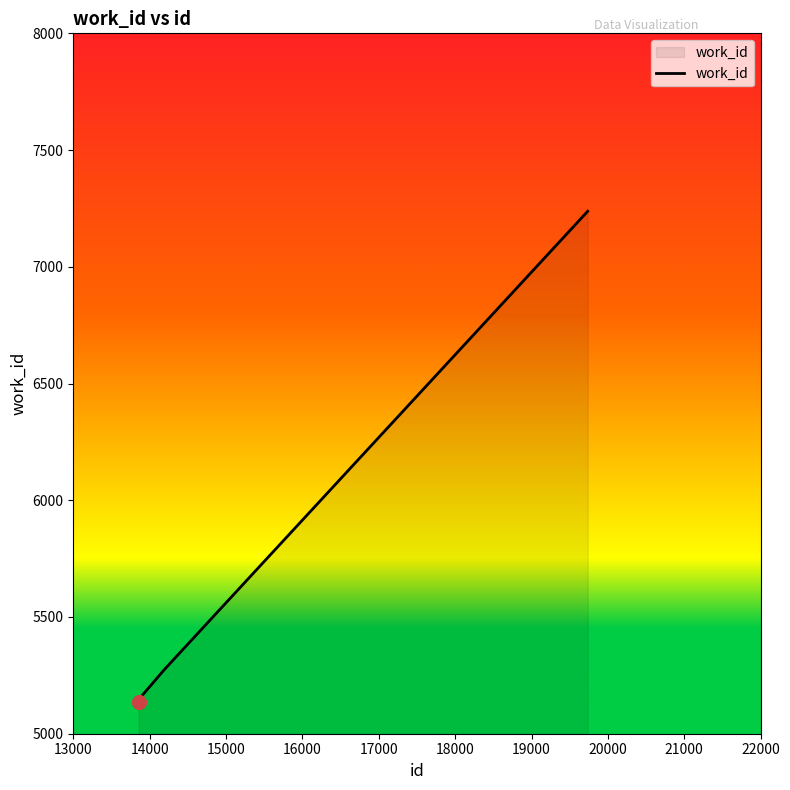

True or false: the data has more than 1 interior local peaks.

False